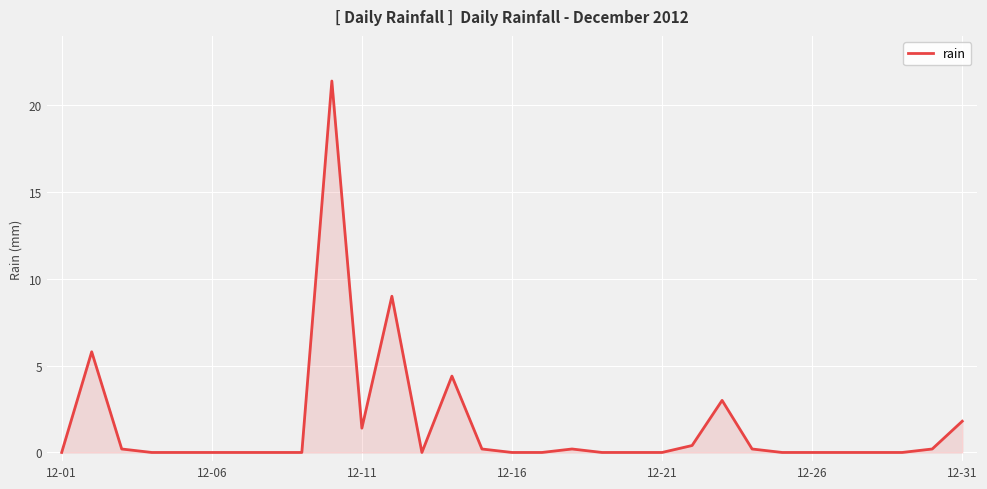

What is the greatest value displayed?

21.4